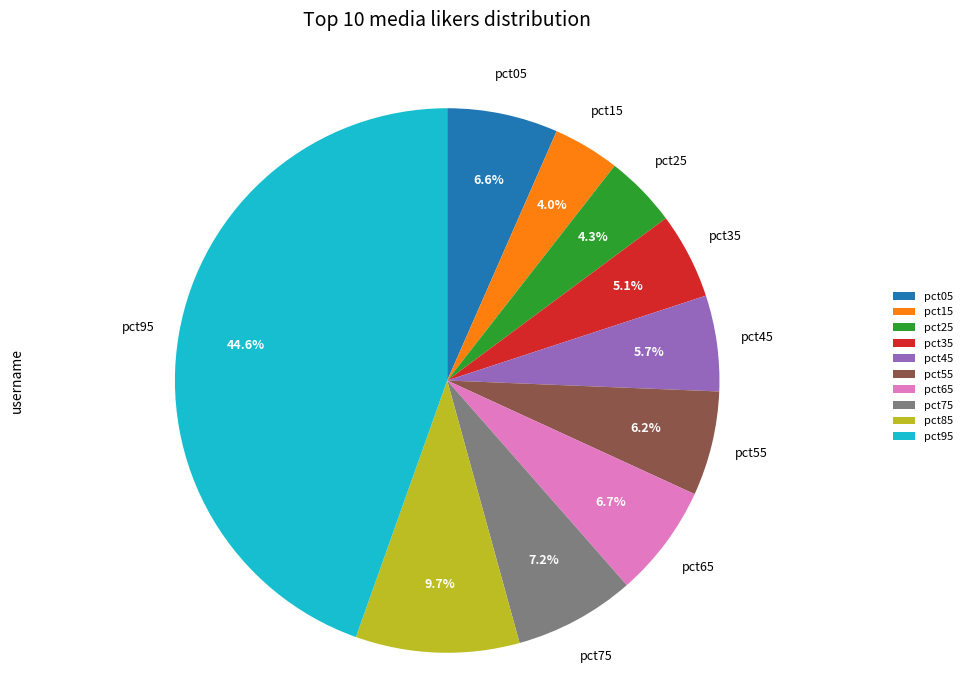

What is the total percentage of pct35 and pct65?

11.8%